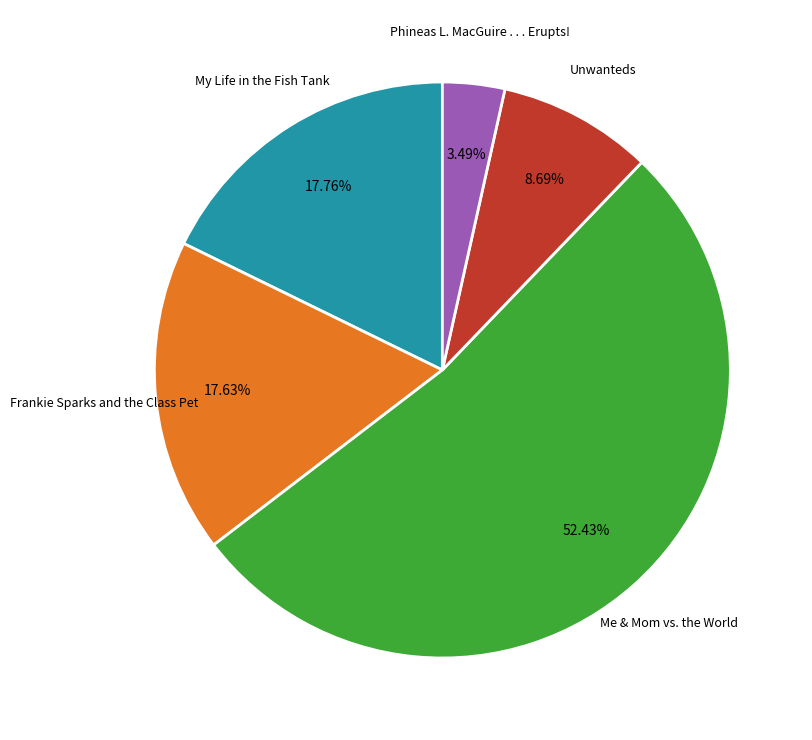

Does any single category account for the majority?

Yes